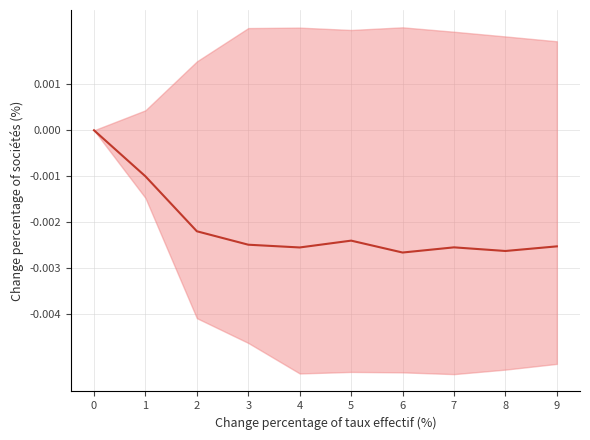

Rank the categories by value from highest to lowest.

0, 1, 2, 5, 3, 9, 7, 4, 8, 6